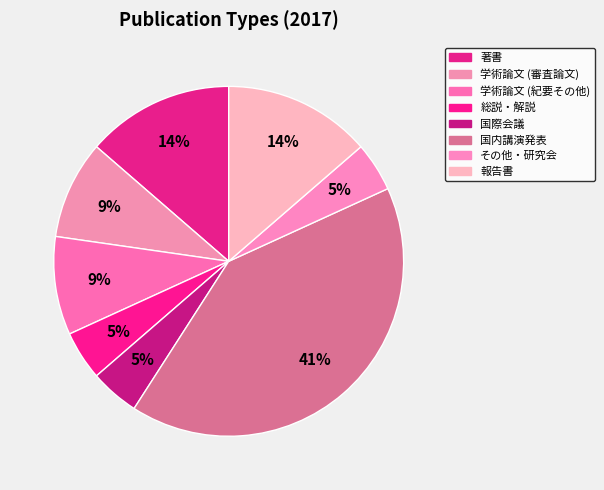

Count the number of slices in the pie.

8